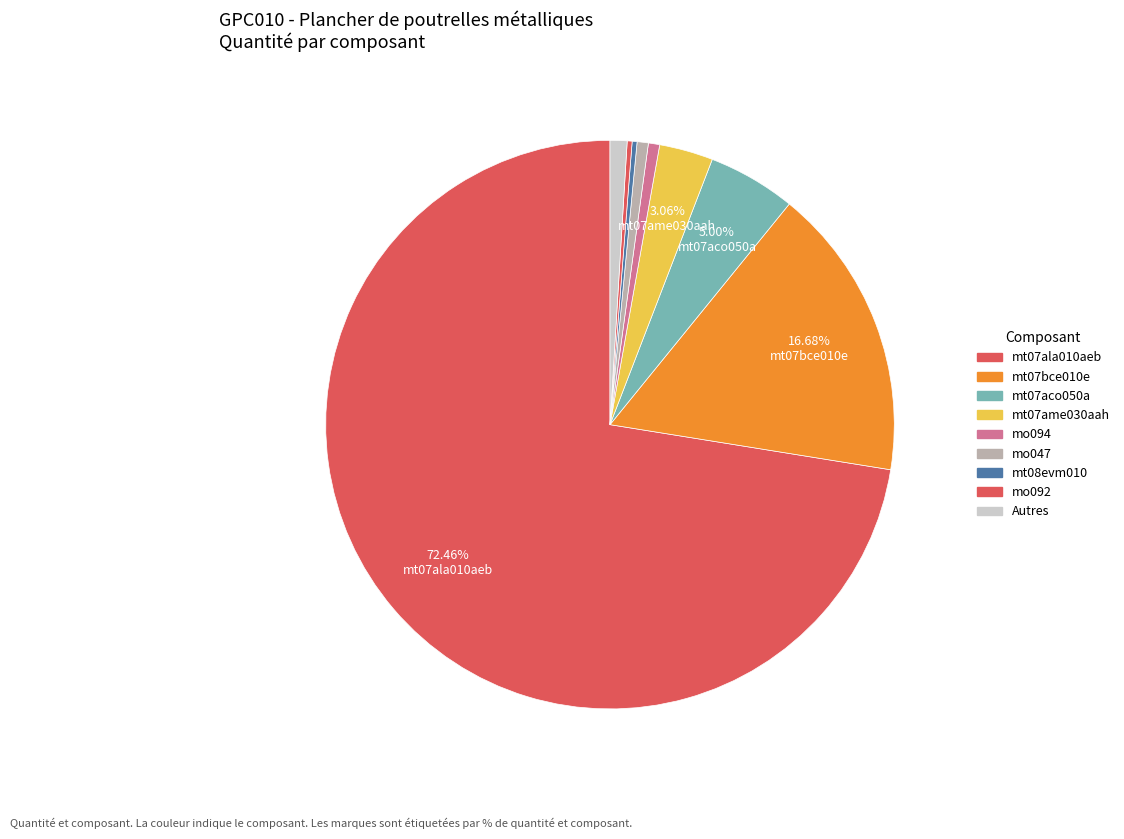

How many segments does this pie chart have?

9